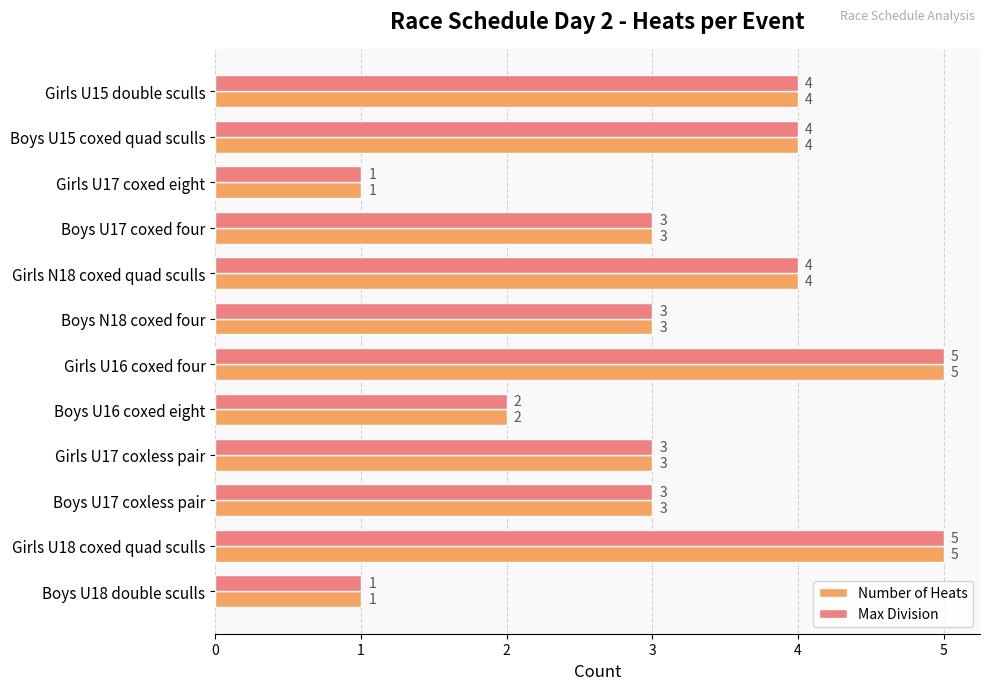

What is the total value across all series at Boys U16 coxed eight?

4